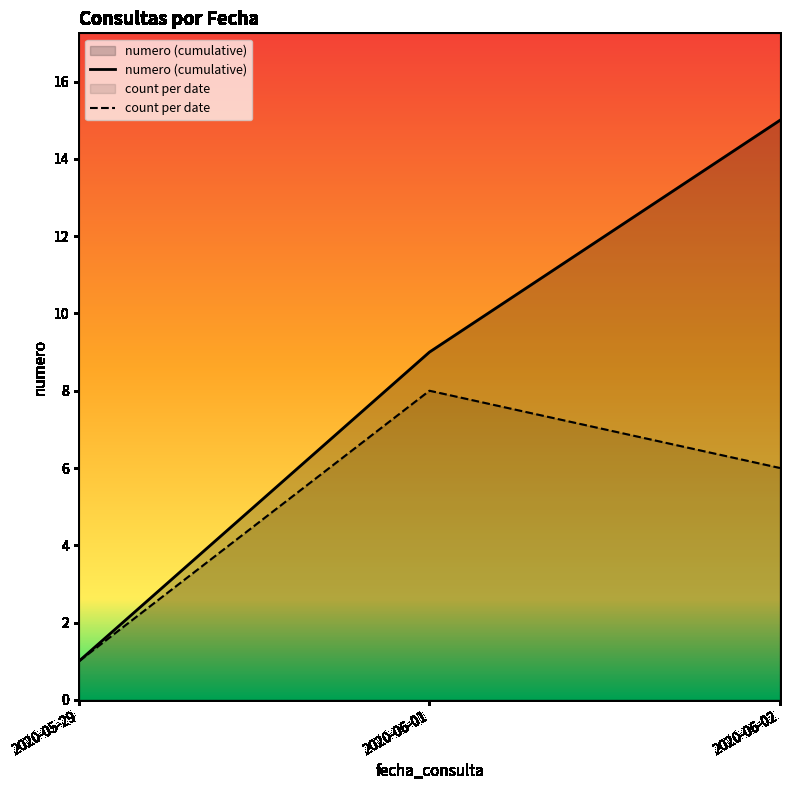

Between 2020-06-02 and 2020-06-01, which is larger?

2020-06-02